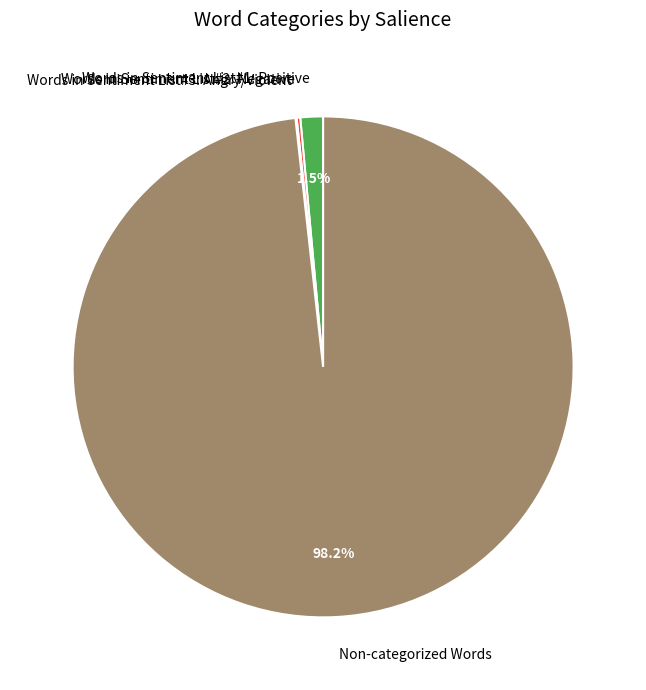

What is the largest slice in the pie chart?

Non-categorized Words